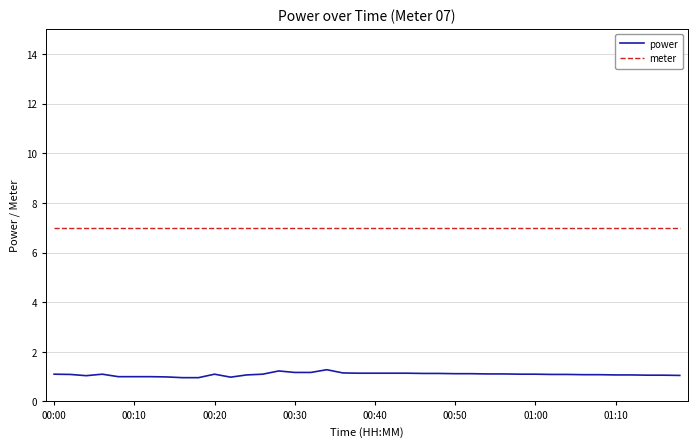

True or false: meter and power cross at least once.

False